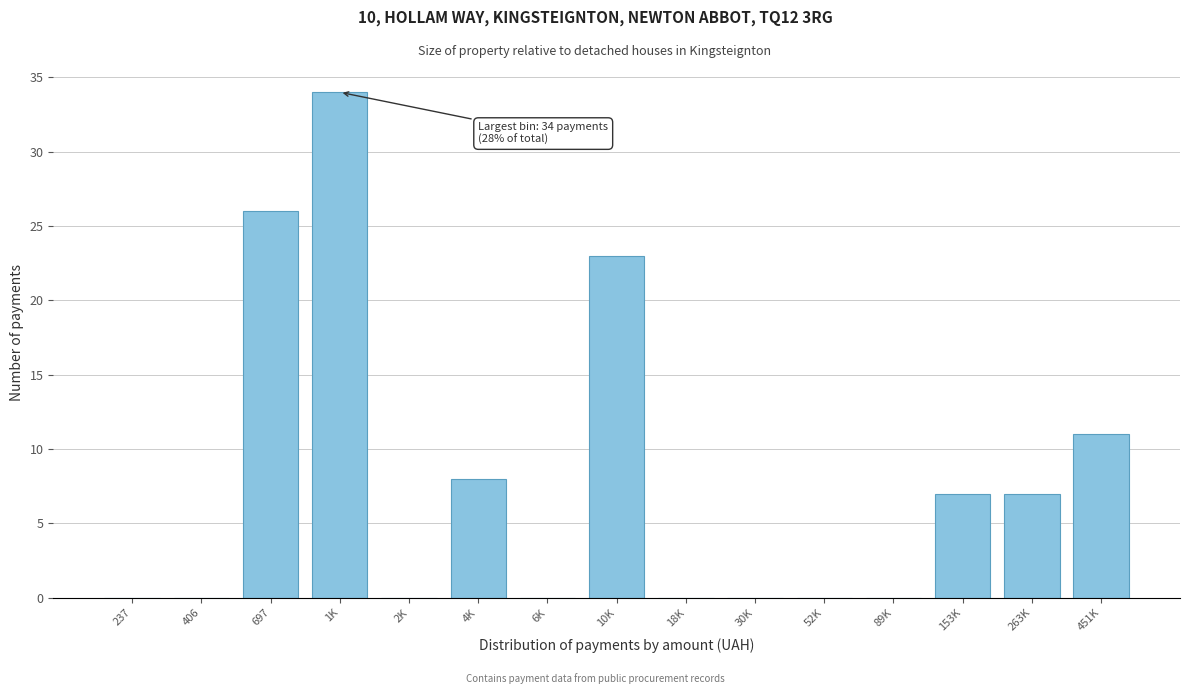

Reading right to left, what are all the values shown in this chart?

451K=11	263K=7	153K=7	89K=0	52K=0	30K=0	18K=0	10K=23	6K=0	4K=8	2K=0	1K=34	697=26	406=0	237=0